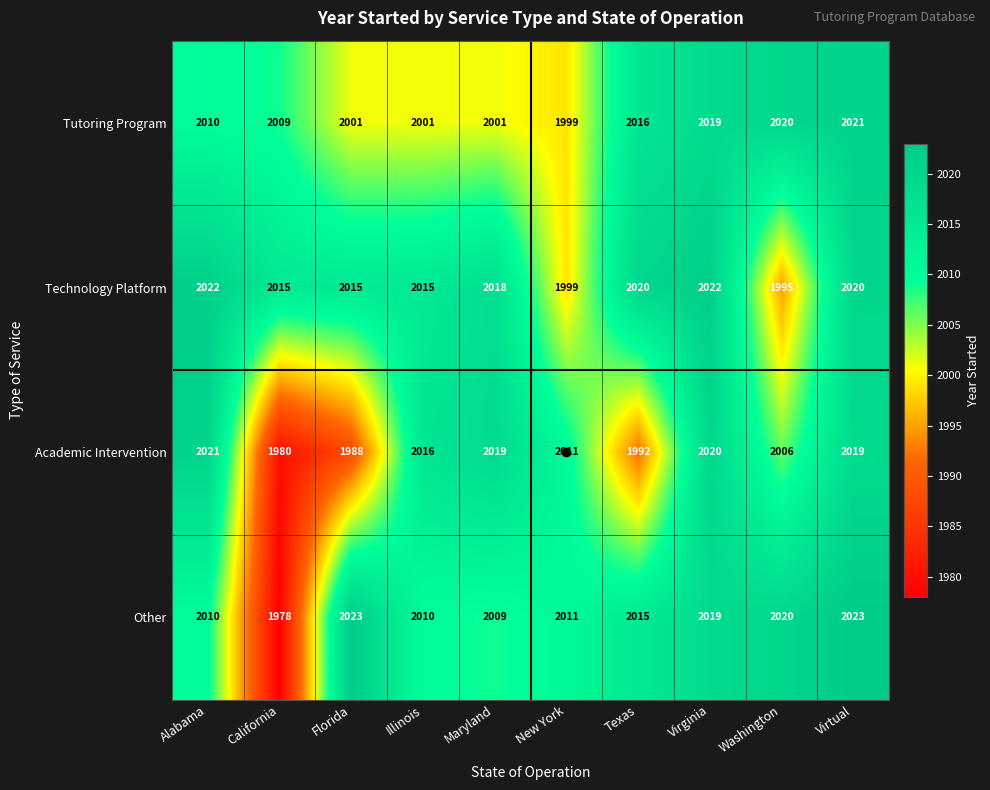

Read the Other value at Maryland, to the nearest 5.

2010